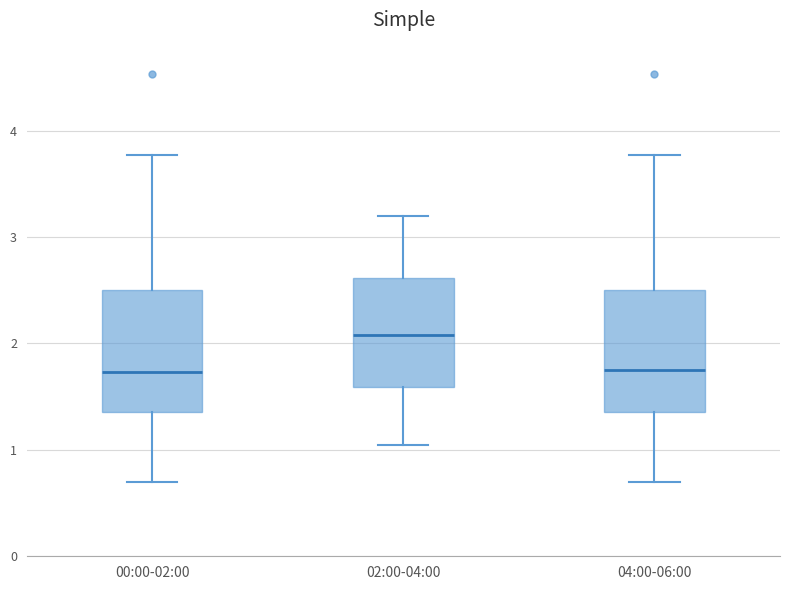

Which box's median line is the highest?

02:00-04:00